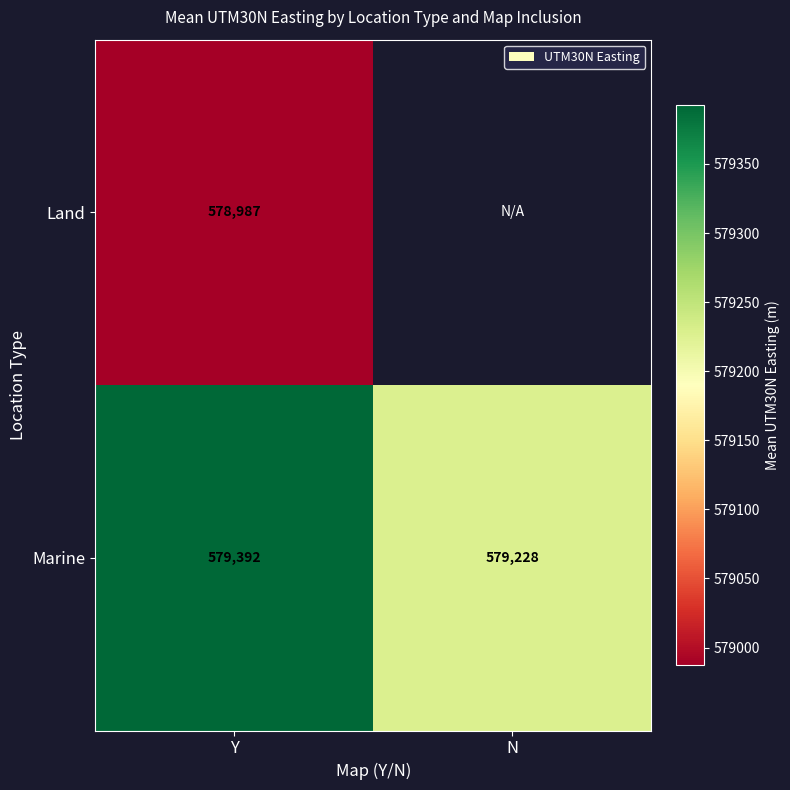

How many series are shown in this chart?

2